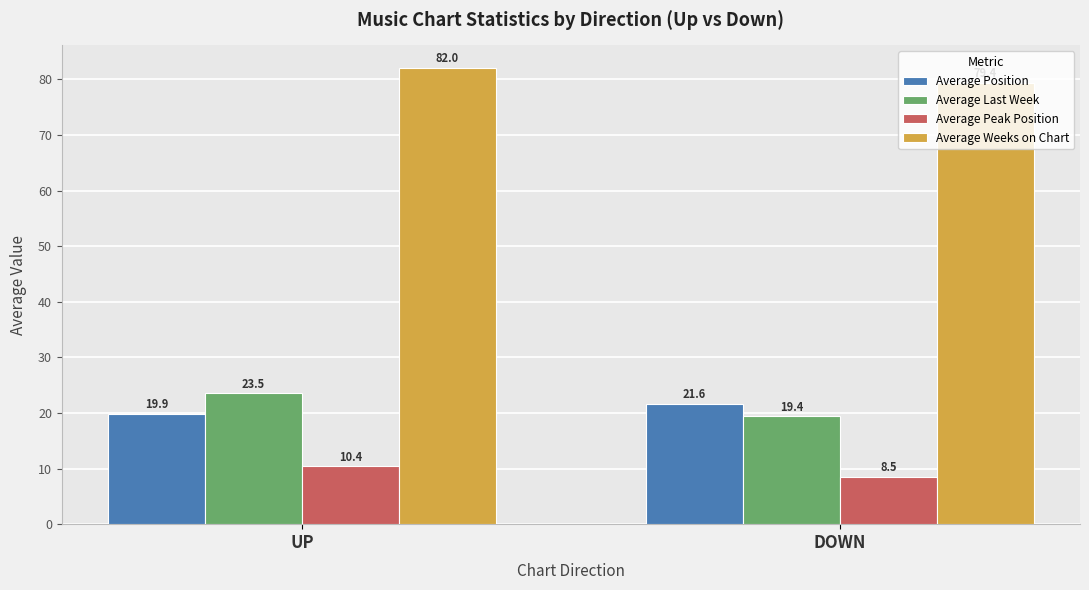

At which category is the sum across all series the highest?

UP